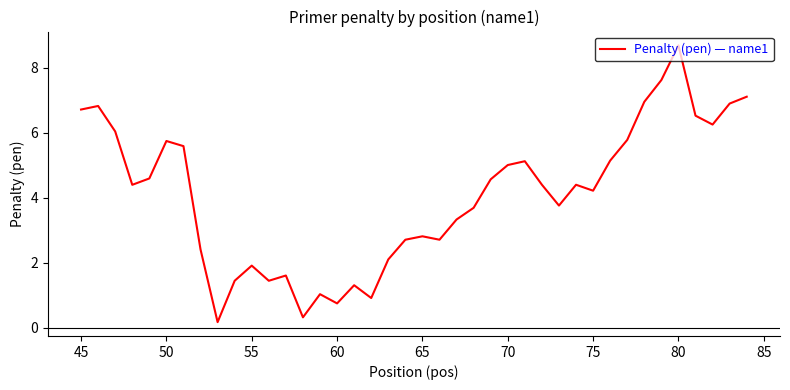

What is the difference between the maximum and minimum values?

8.5